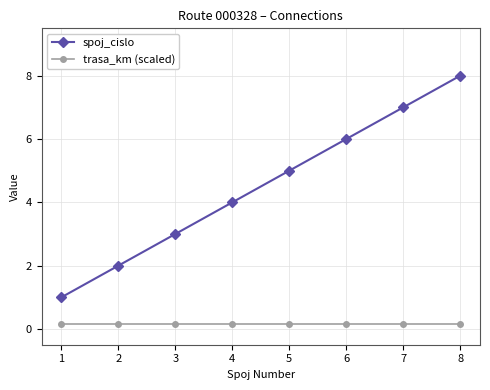

What is the minimum value for spoj_cislo?

1.0